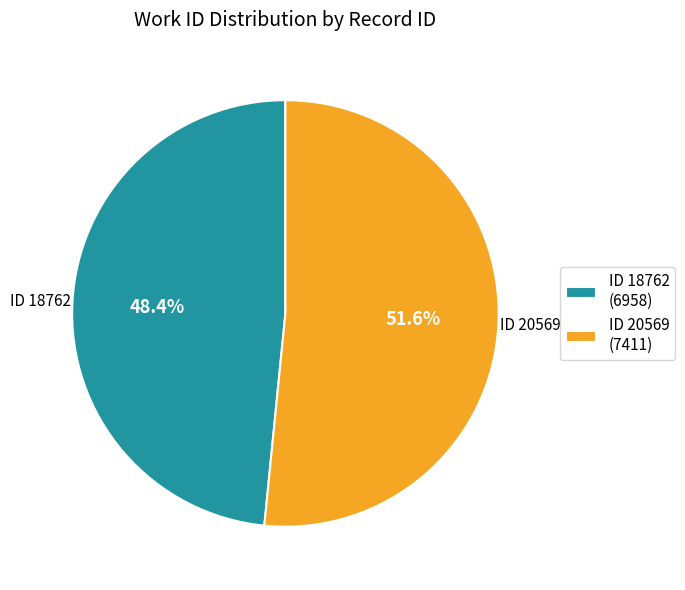

Combined, what portion of the pie is ID 20569 (7411) and ID 18762 (6958)?

100.0%